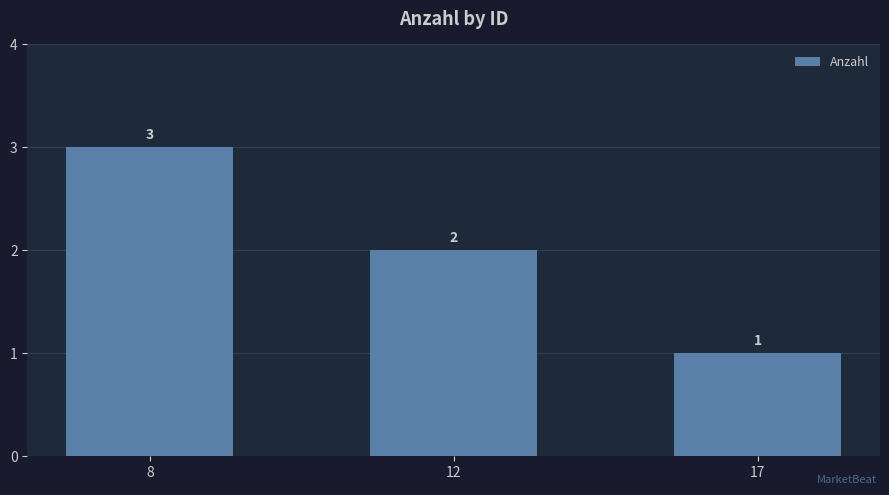

Approximately how many times larger is the value at 12 compared to 17?

2.0